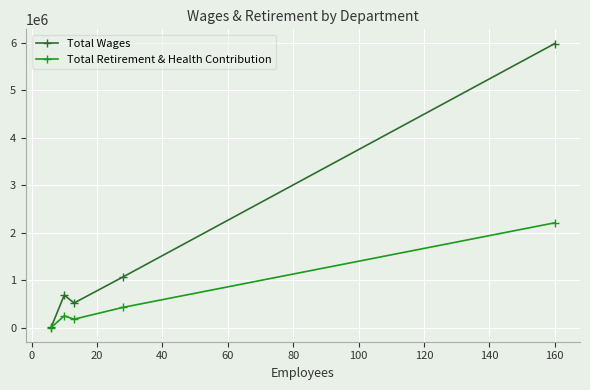

Which series has the widest spread of values?

Total Wages